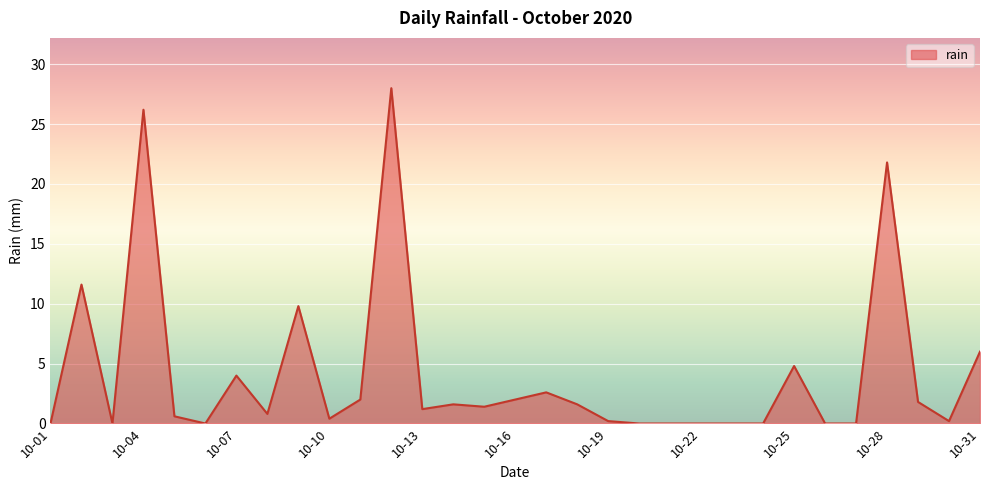

Reading left to right, transcribe all the data shown in this chart.

0.0	11.6	0.0	26.2	0.6	0.0	4.0	0.8	9.8	0.4	2.0	28.0	1.2	1.6	1.4	2.0	2.6	1.6	0.2	0.0	0.0	0.0	0.0	0.0	4.8	0.0	0.0	21.8	1.8	0.2	6.0